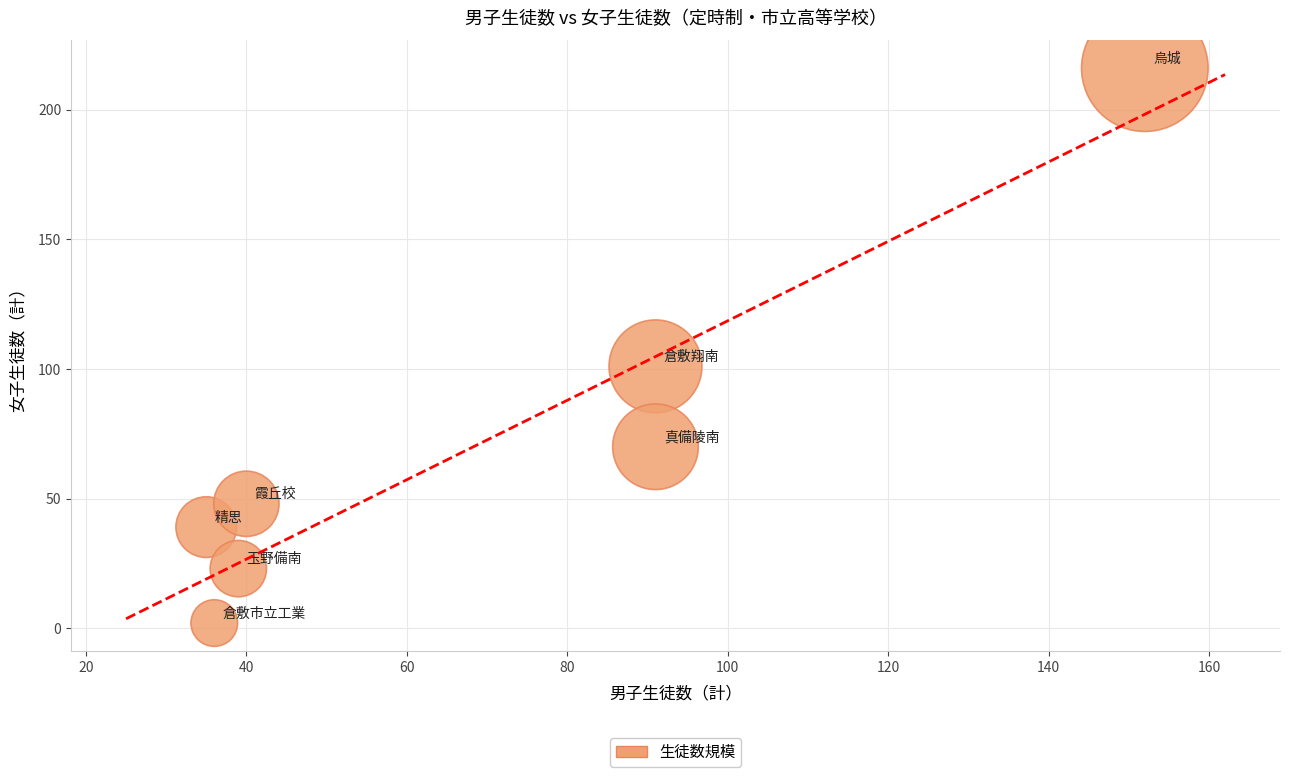

What is the range of Y values (max minus min)?

214